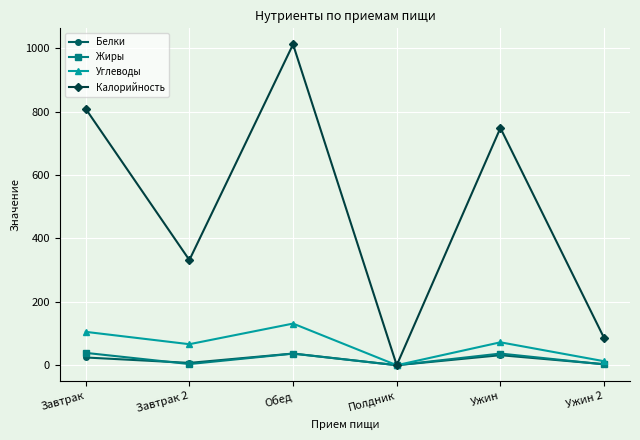

Is this an area chart (filled region under the line)?

No